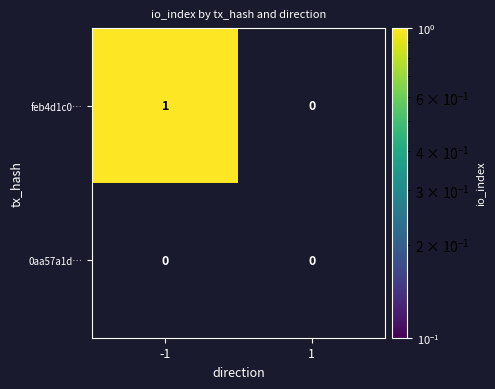

Which series has the largest total across all categories?

feb4d1c0…